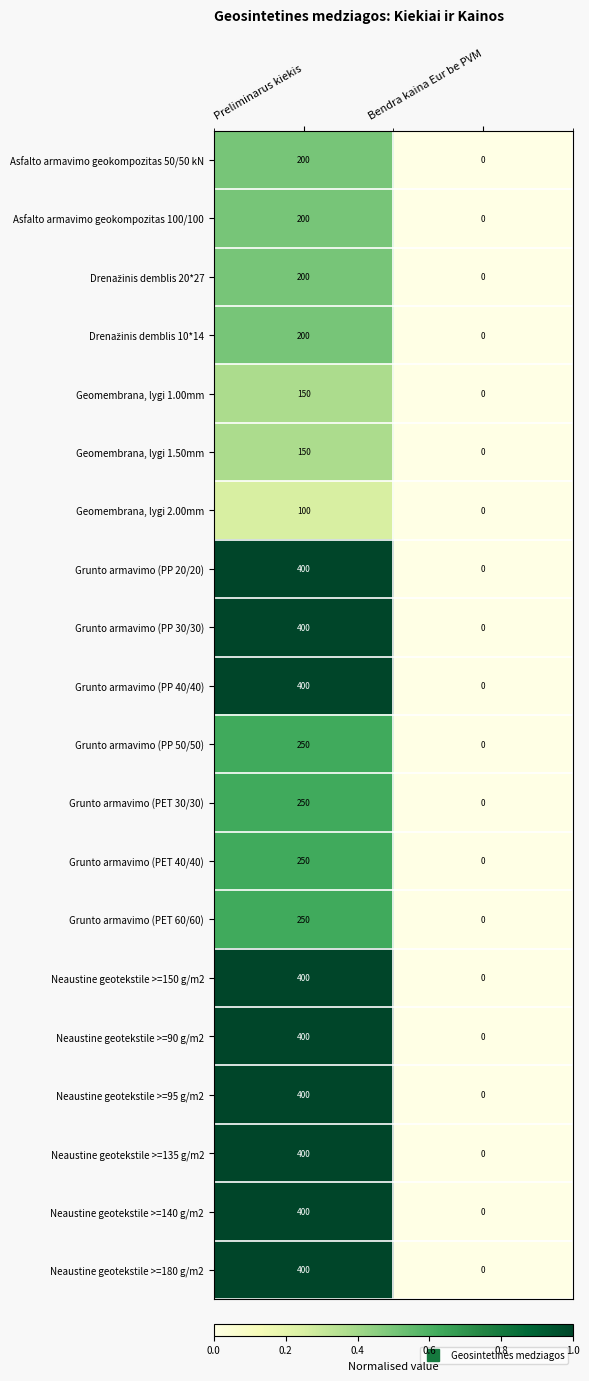

What is the difference between the highest and lowest values at Preliminarus kiekis?

300